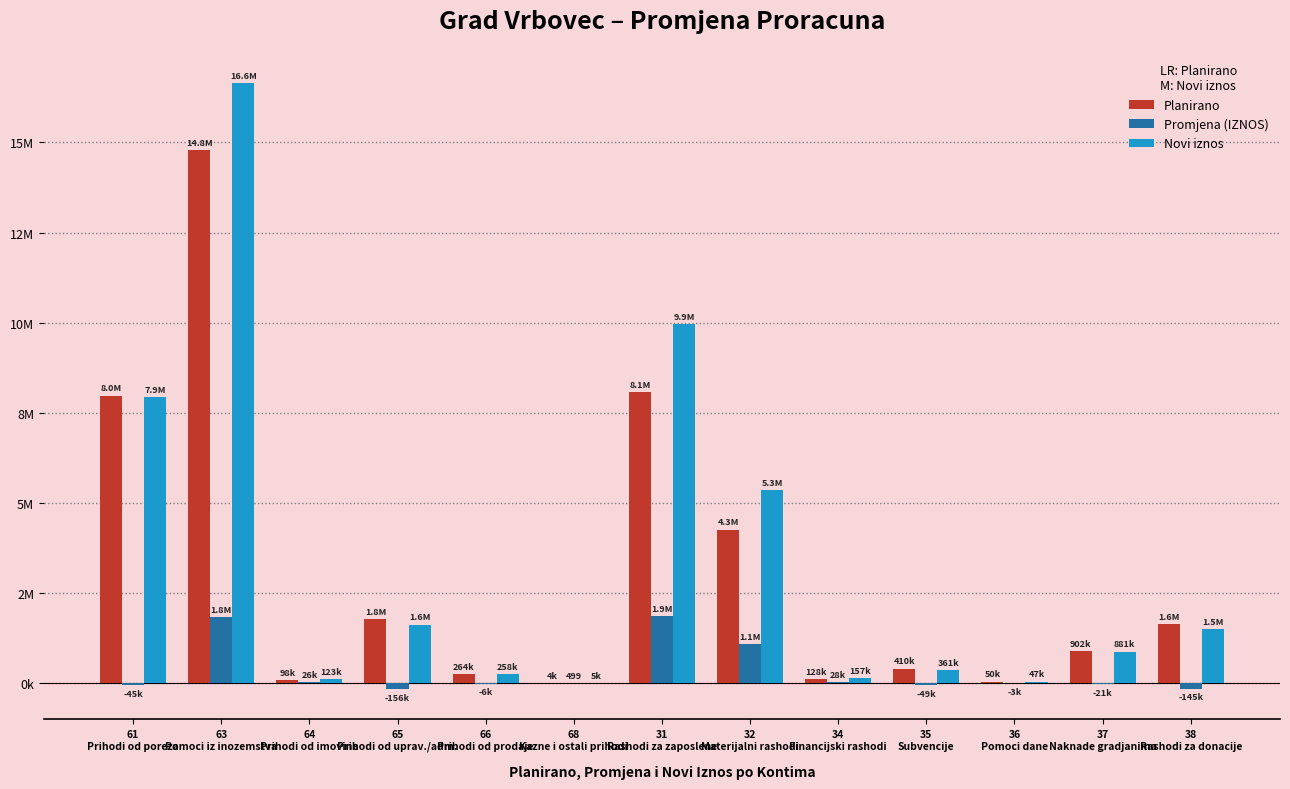

What are all the series names shown in the legend?

Planirano, Promjena (IZNOS), Novi iznos